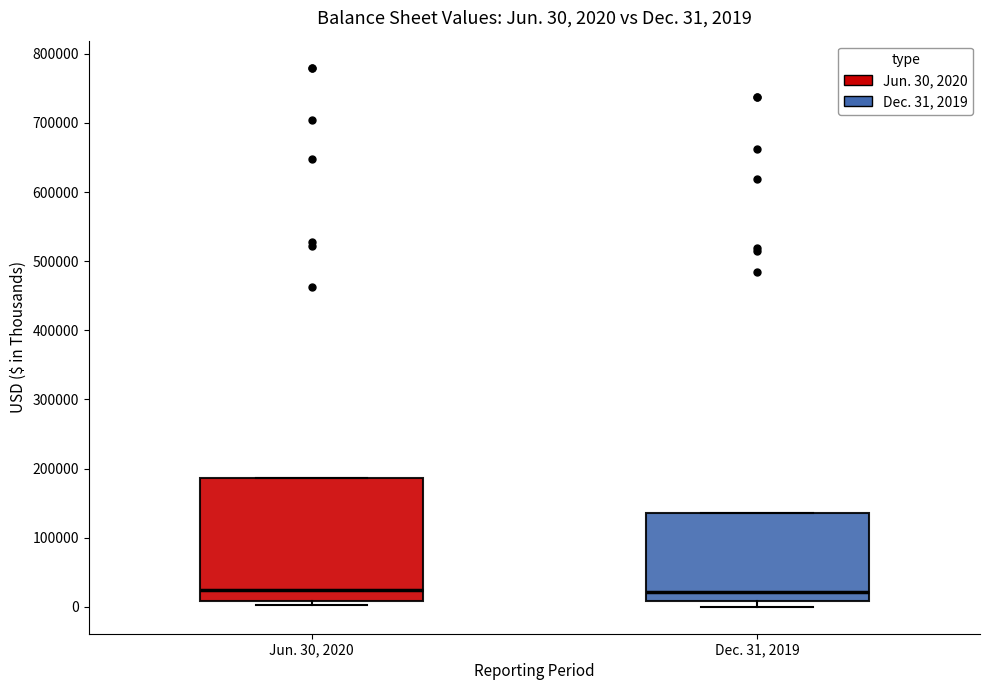

Comparing the boxes themselves (not the whiskers), which one is the tallest?

Jun. 30, 2020